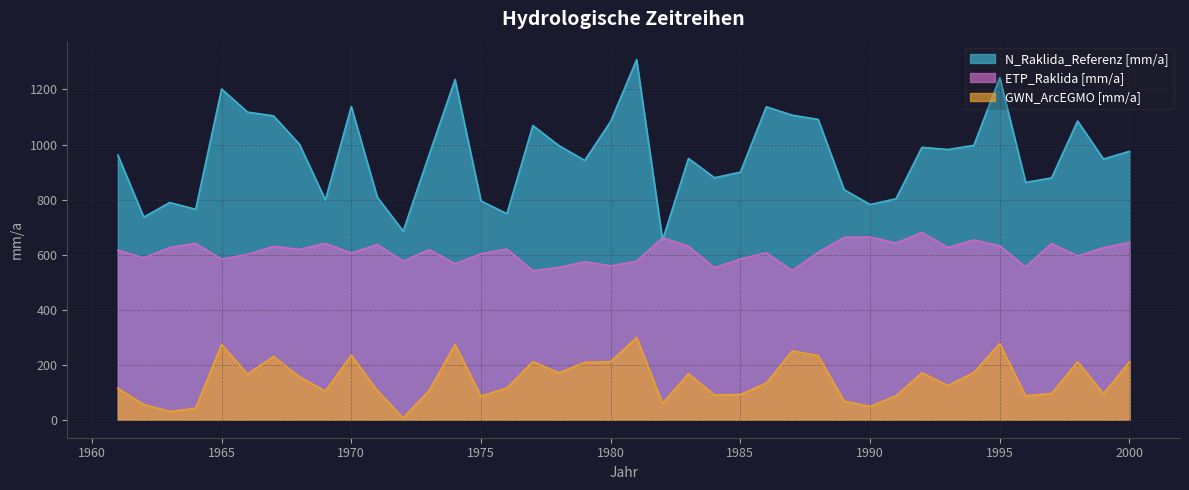

How many data points in GWN_ArcEGMO [mm/a] are above 132?

20